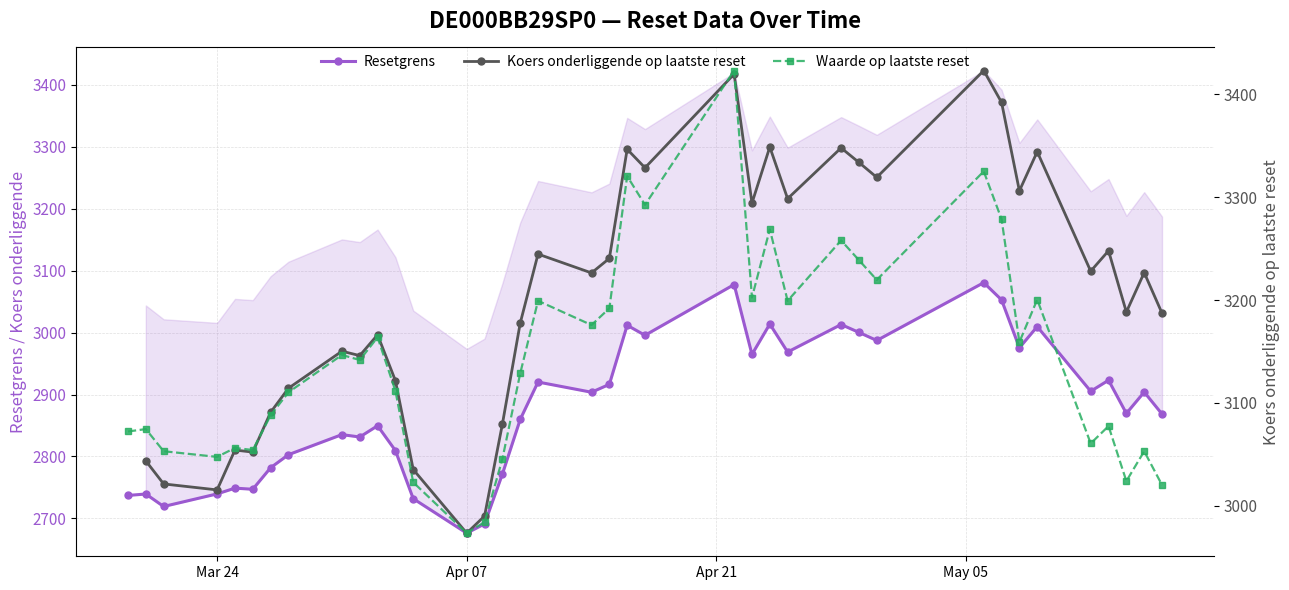

What is the lowest value of the Resetgrens series?

2676.2